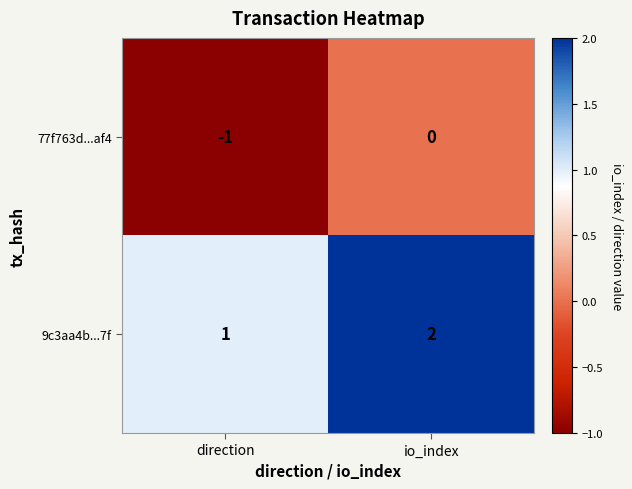

True or false: 9c3aa4b...7f has a value of 2 at io_index.

True